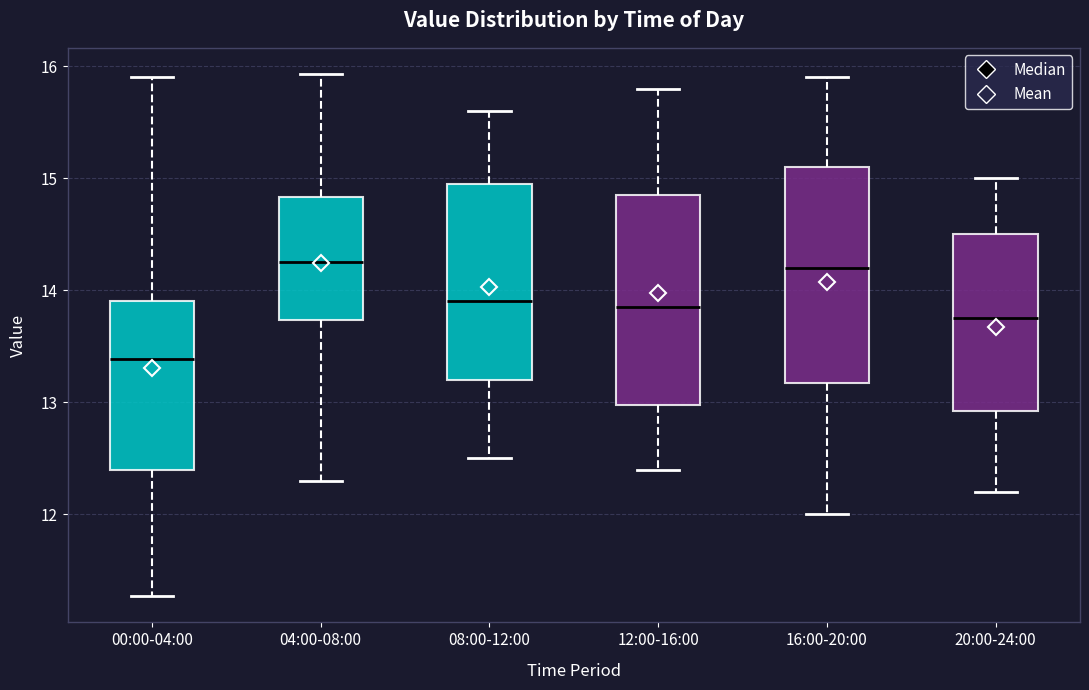

Where is the upper edge of the box for 00:00-04:00 on the y-axis? The values are not printed on the chart, so give them approximately, as read against the axis.

13.9